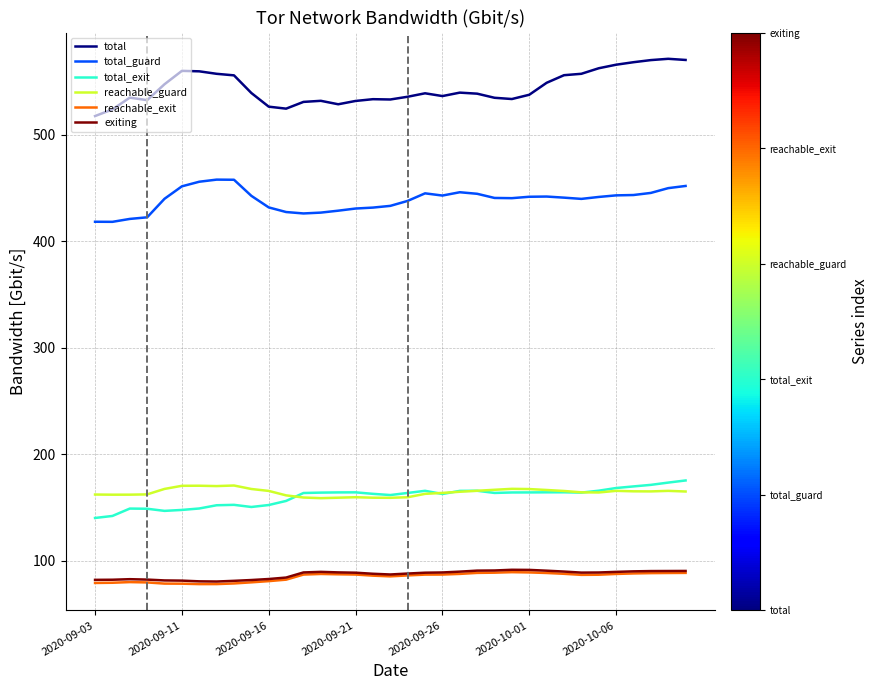

Which series has the largest total across all categories?

total